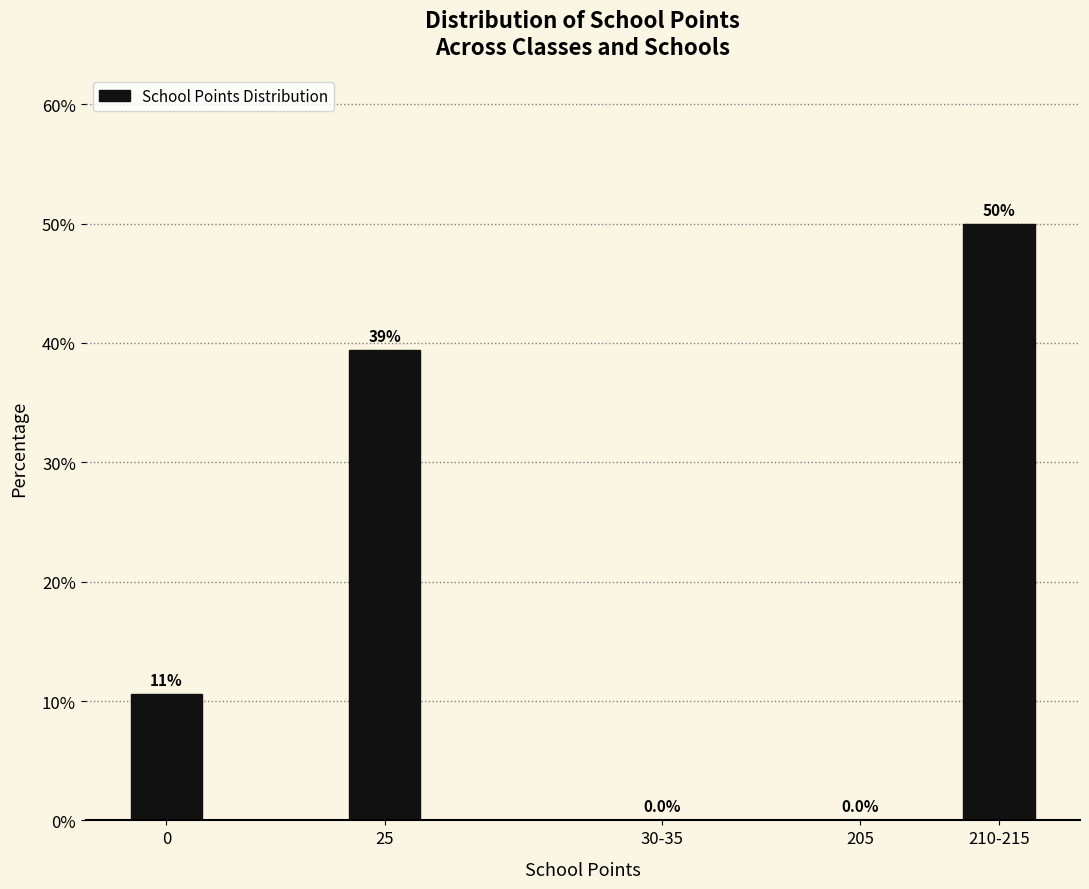

Reading left to right, extract all data points from this chart.

0=10.6	25=39.4	30-35=0.0	205=0.0	210-215=50.0